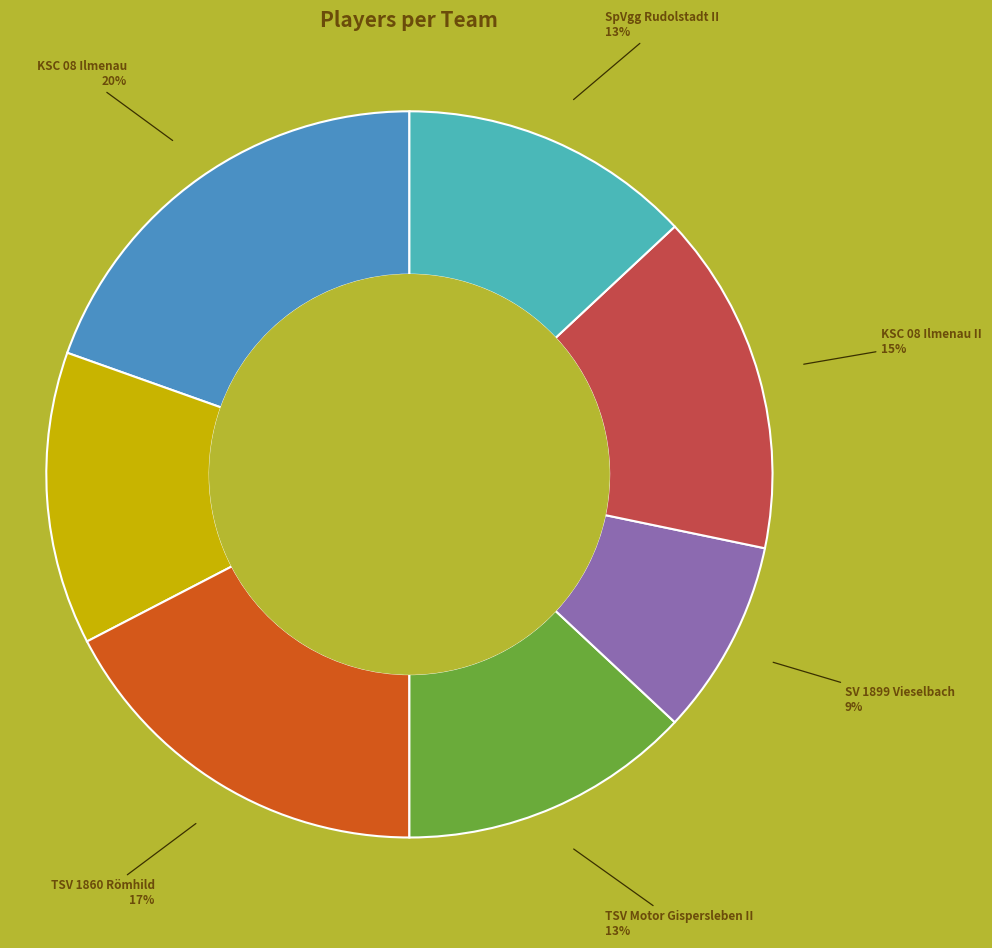

To the nearest percent, what is the difference between the largest and smallest slice percentages?

11%